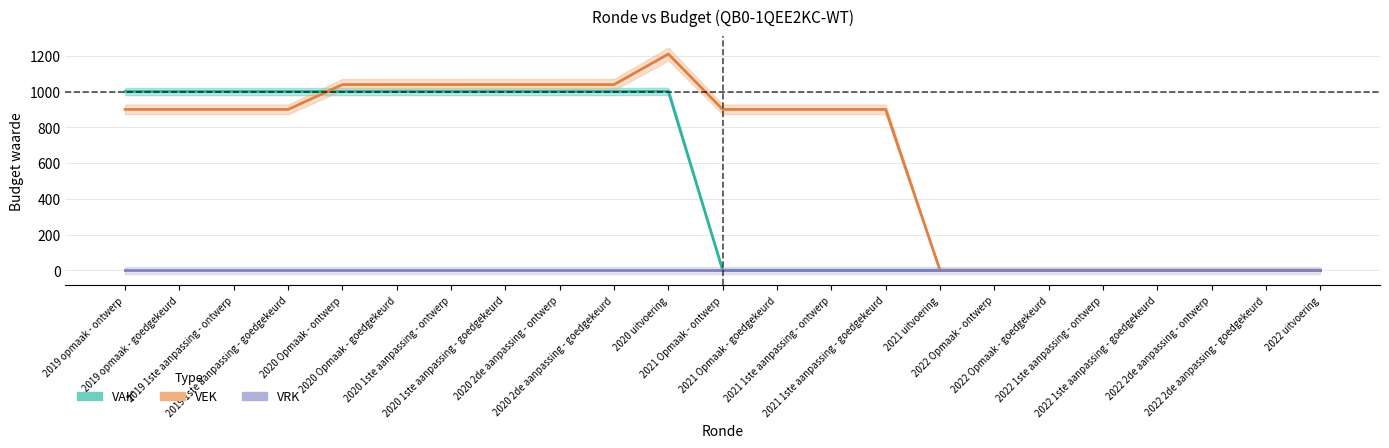

How many lines are shown in the chart?

3